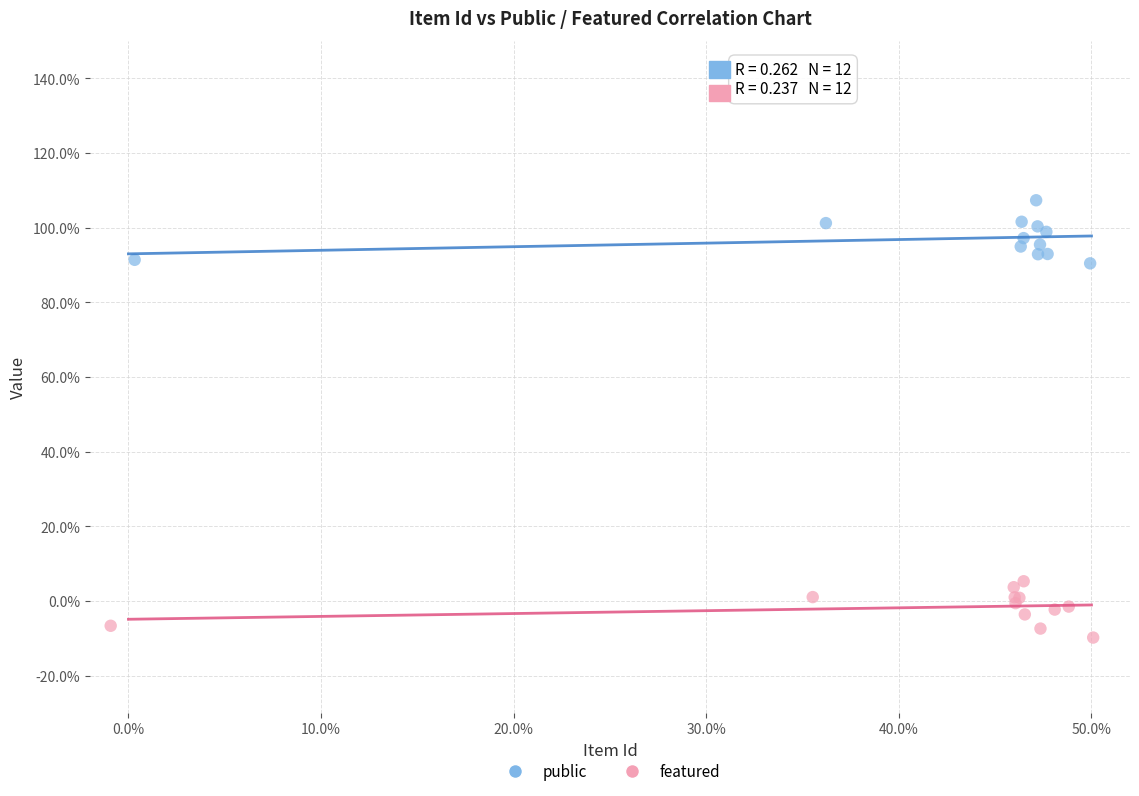

What are all the series names shown in the legend?

public, featured